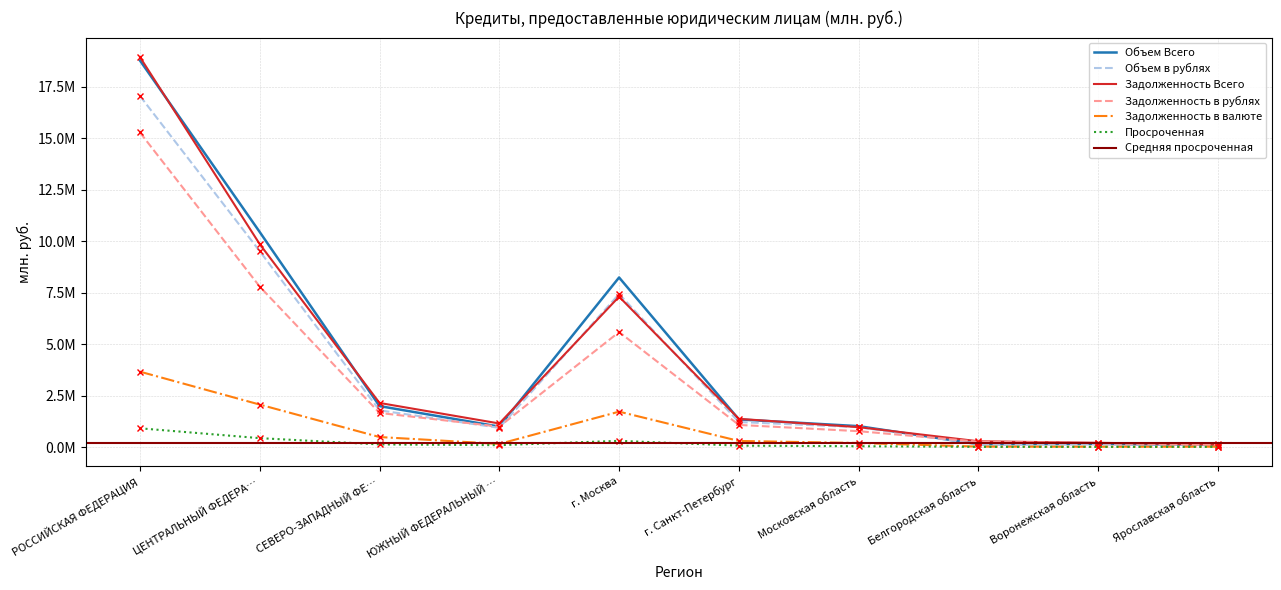

In Задолженность в рублях, how many points are lower than both neighbors (excluding endpoints)?

1